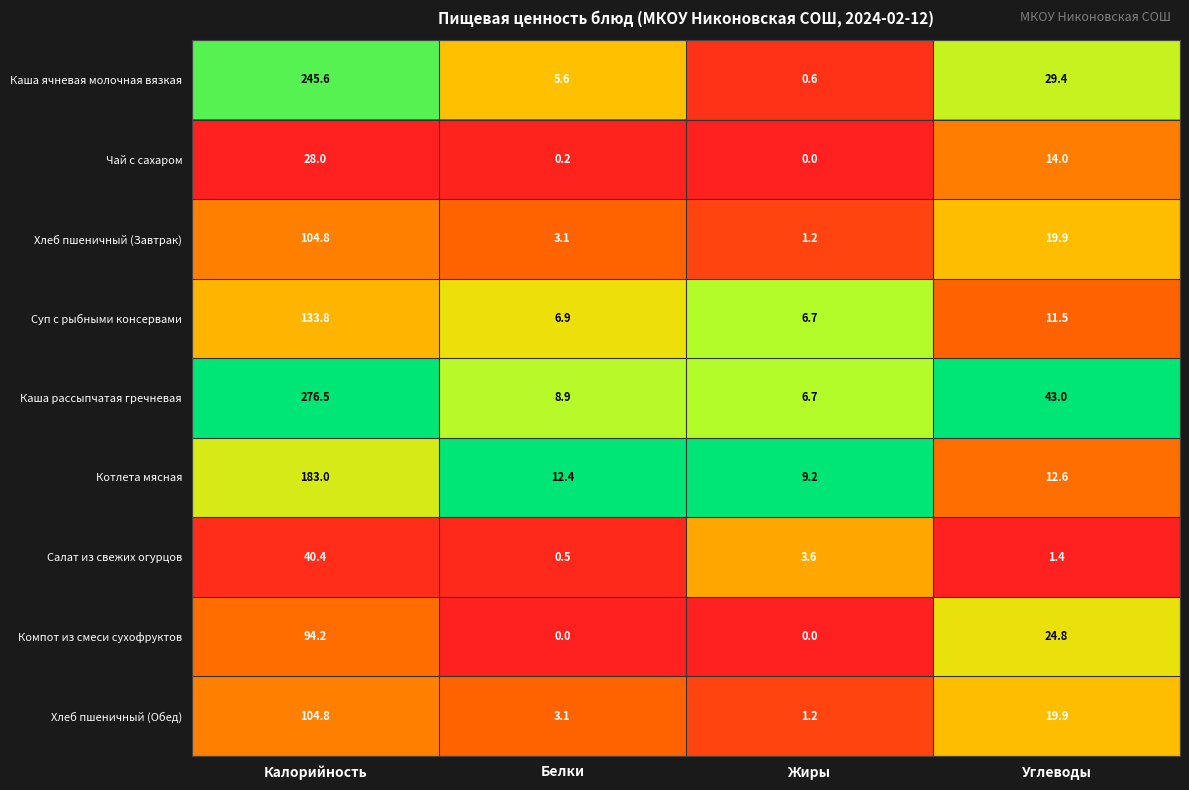

What is the sum of all Чай с сахаром values?

42.2